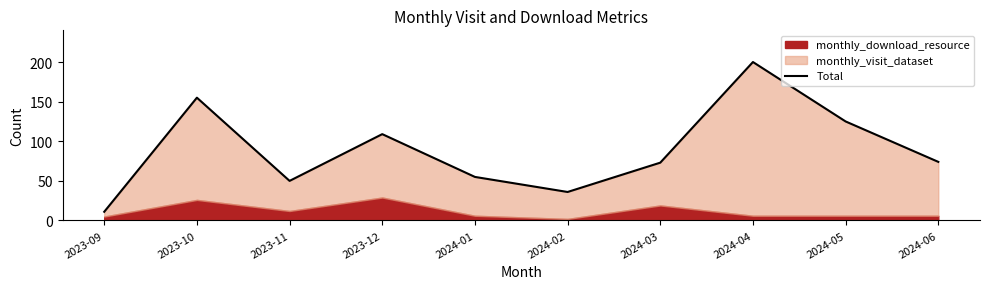

How many interior local peaks (higher than both neighbors) does the data have?

3